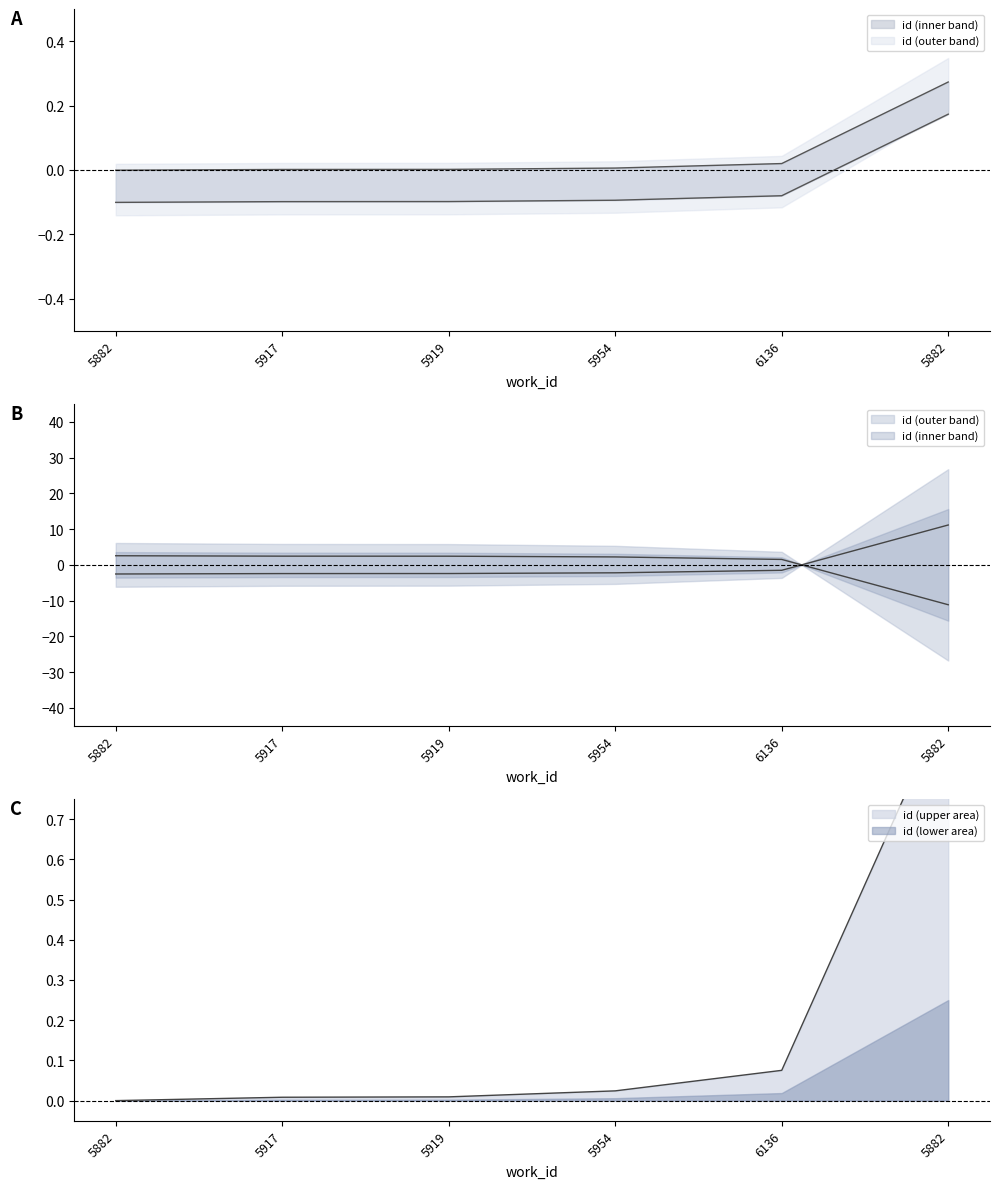

Is it true that the value at 5919 is 0.0?

True